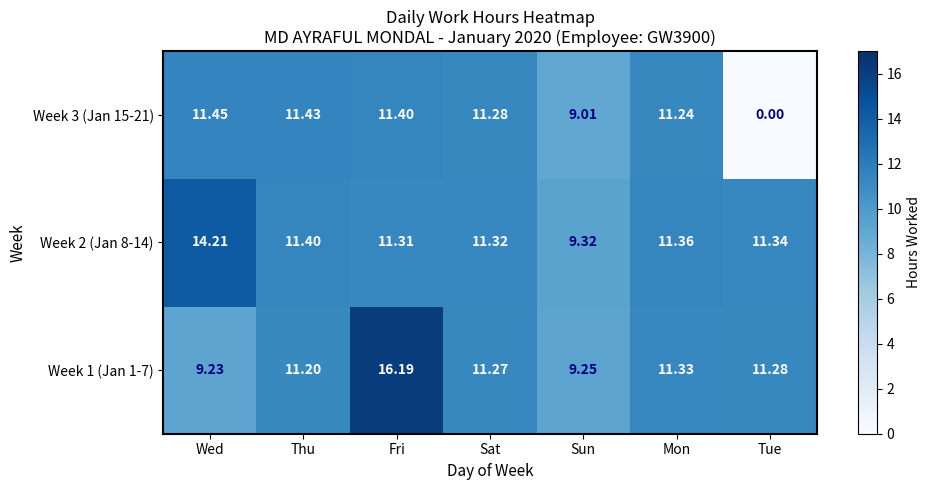

Where is Week 2 (Jan 8-14) nearest to the value 11?

Fri